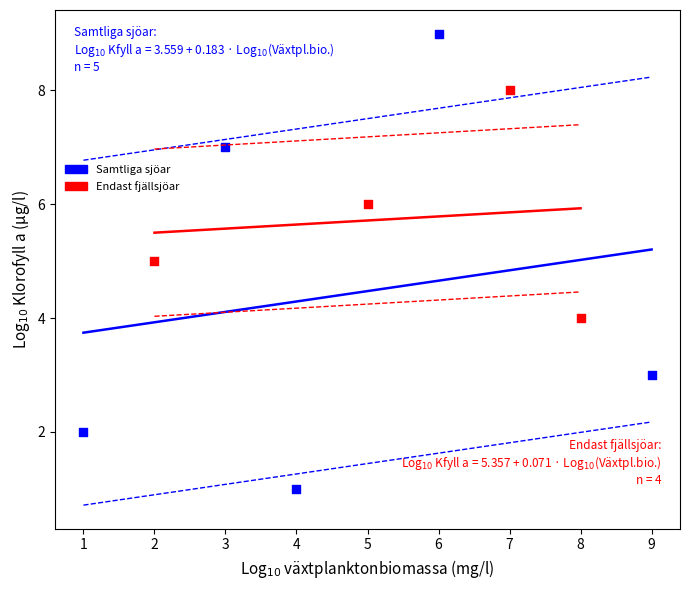

What are all the series names shown in the legend?

Samtliga sjöar, Endast fjällsjöar